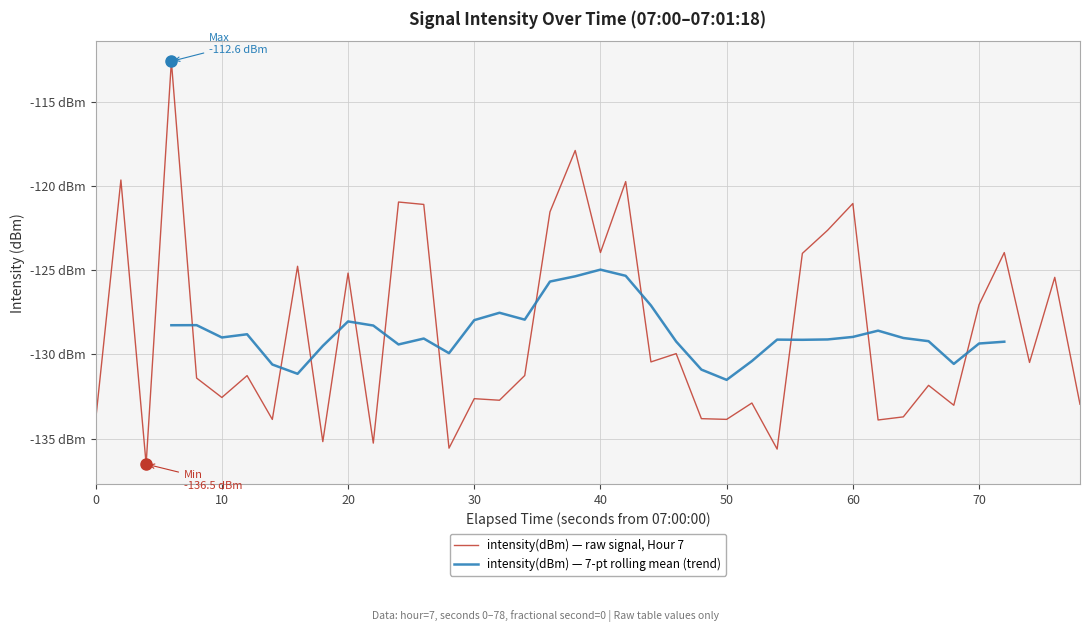

Count the number of values greater than -131.

19